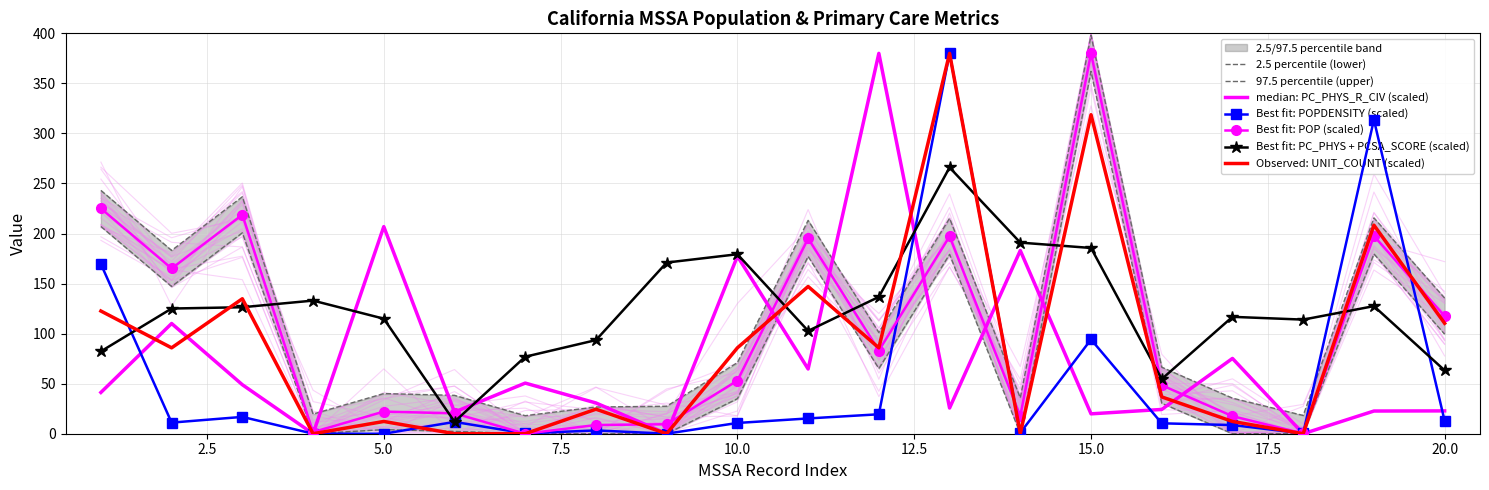

True or false: POPDENSITY has a value of 19.4 at 12.

True